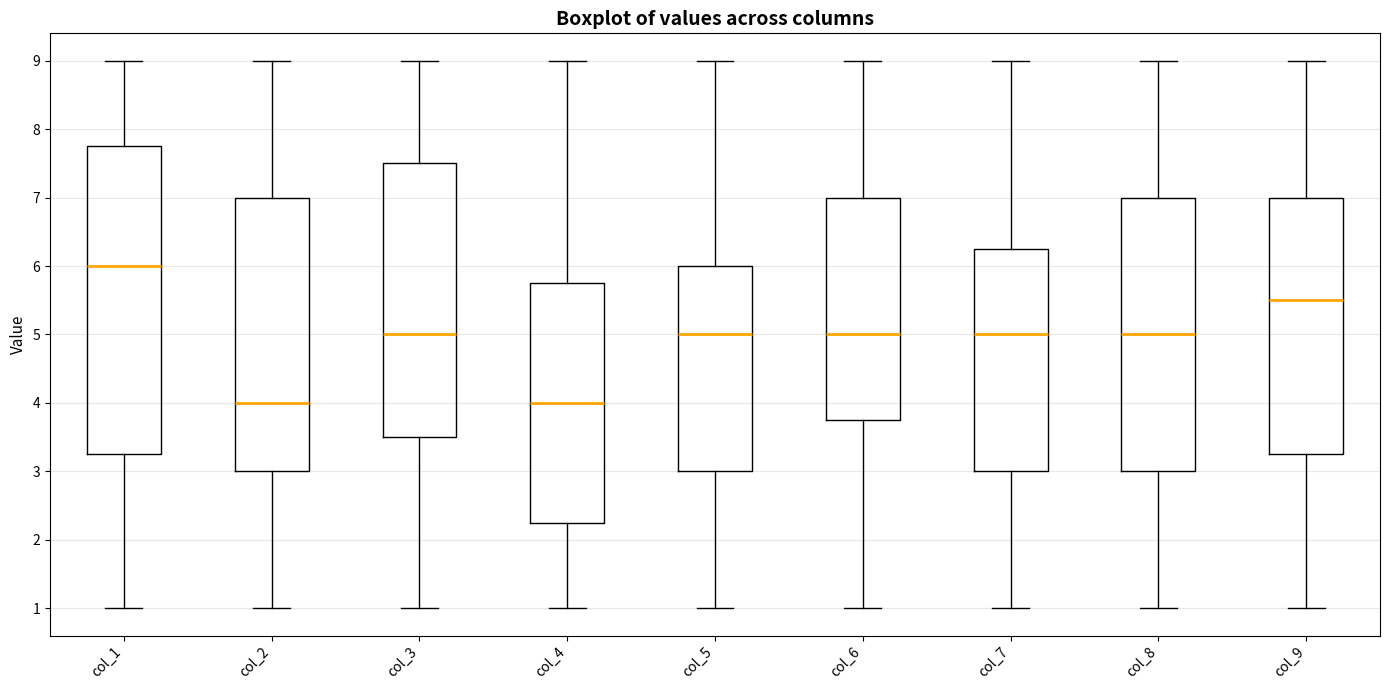

Which box's median line is the highest?

col_1